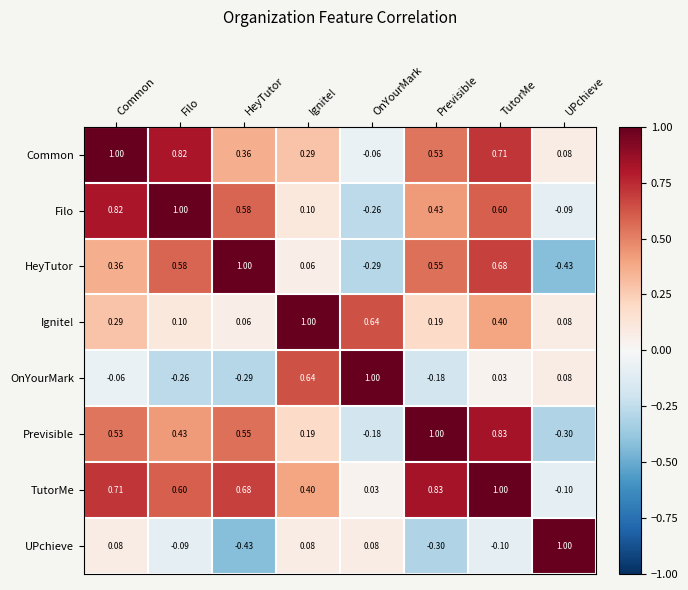

At which label does UPchieve first exceed 0?

Common